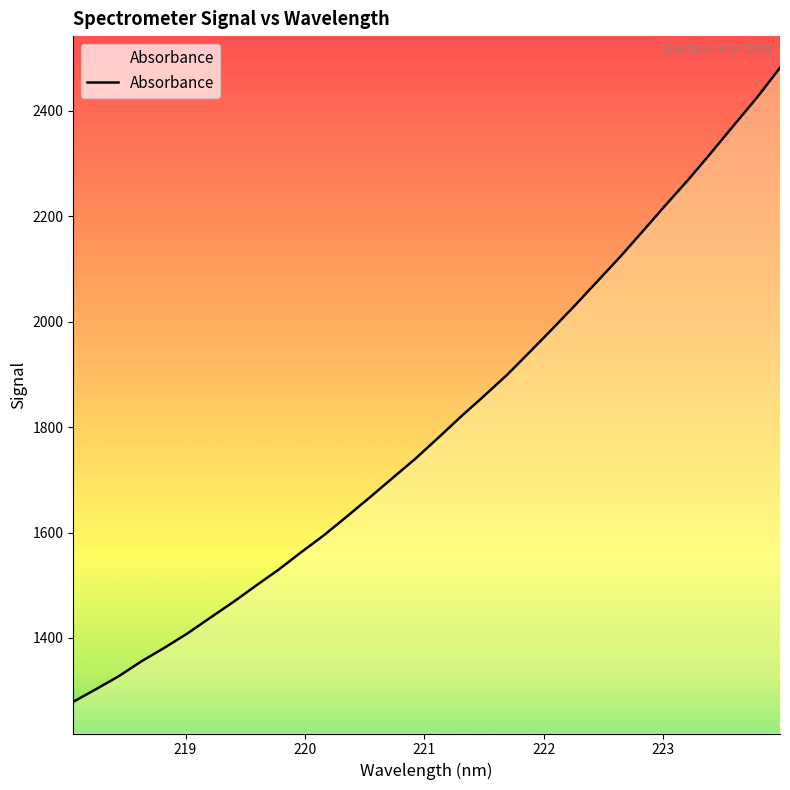

How many series are shown in this chart?

1